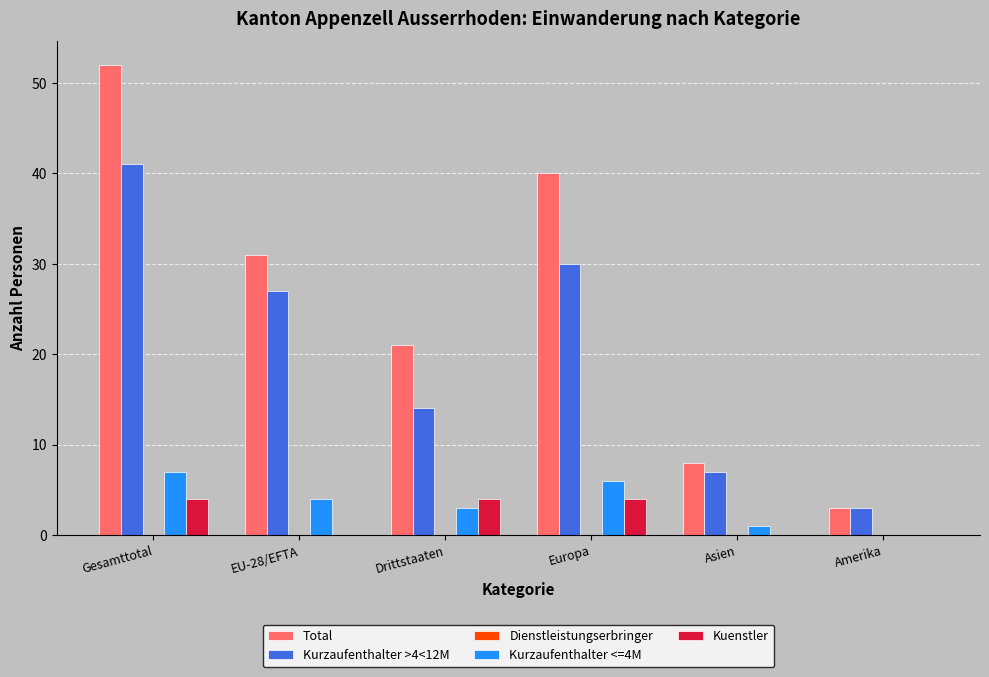

Which series changed the most between Drittstaaten and Asien?

Total